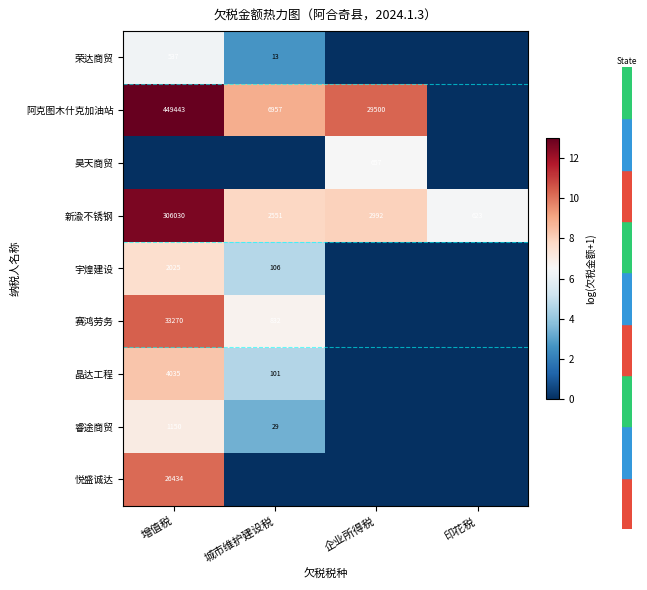

The 赛鸿劳务 series shows 43804 at 增值税. True or false?

False